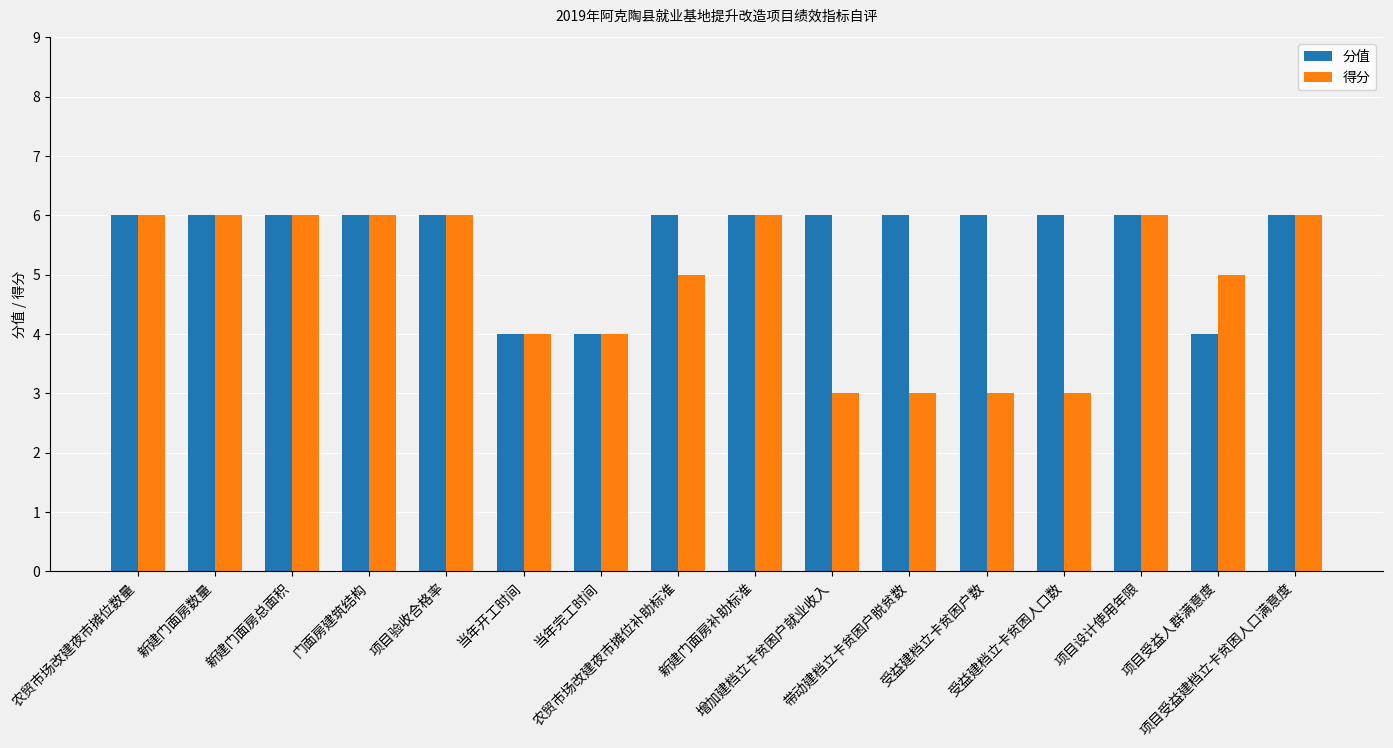

What is the label of the 1st bar from the right?

项目受益建档立卡贫困人口满意度